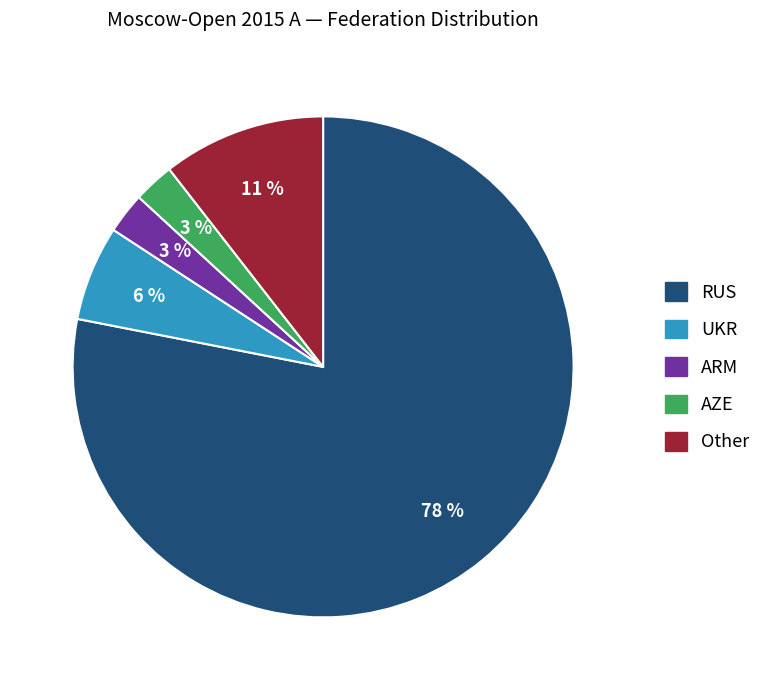

How many slices are in this pie chart?

5